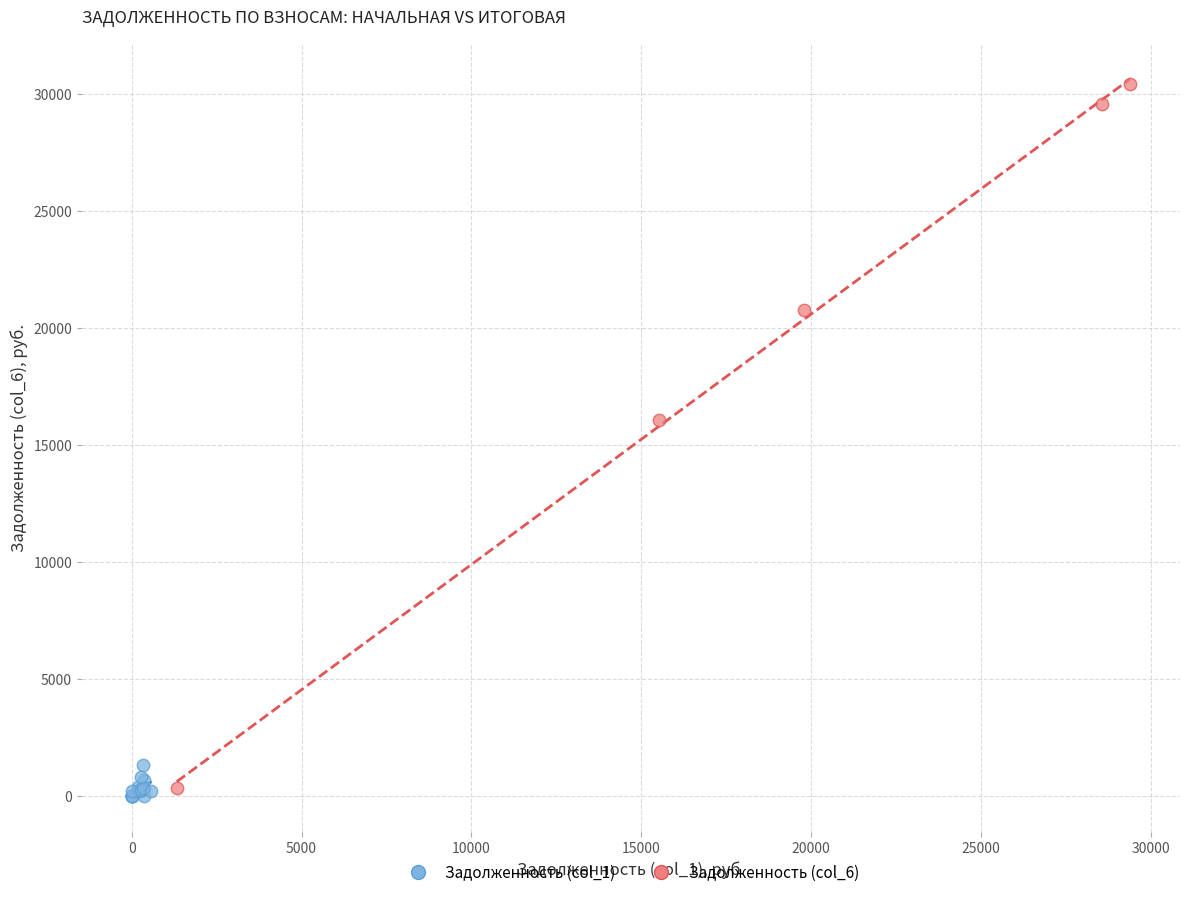

What are all the series names shown in the legend?

Задолженность (col_1), Задолженность (col_6)